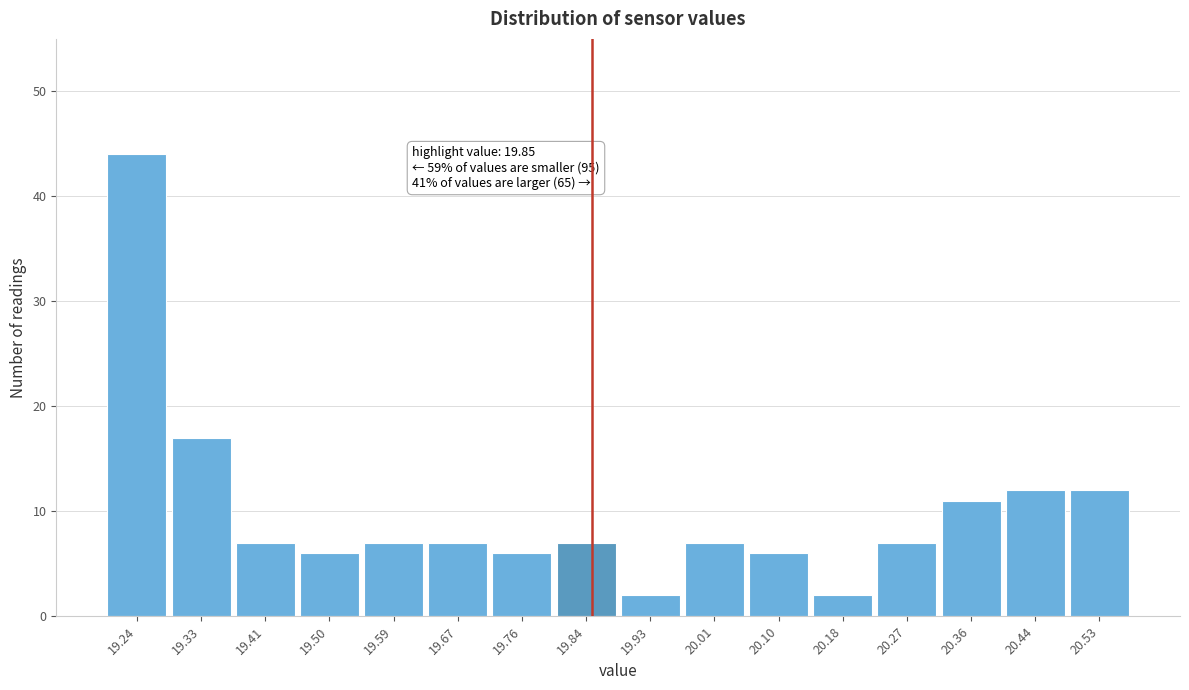

Which range on the x-axis has the tallest bar?

19.20 to 19.29